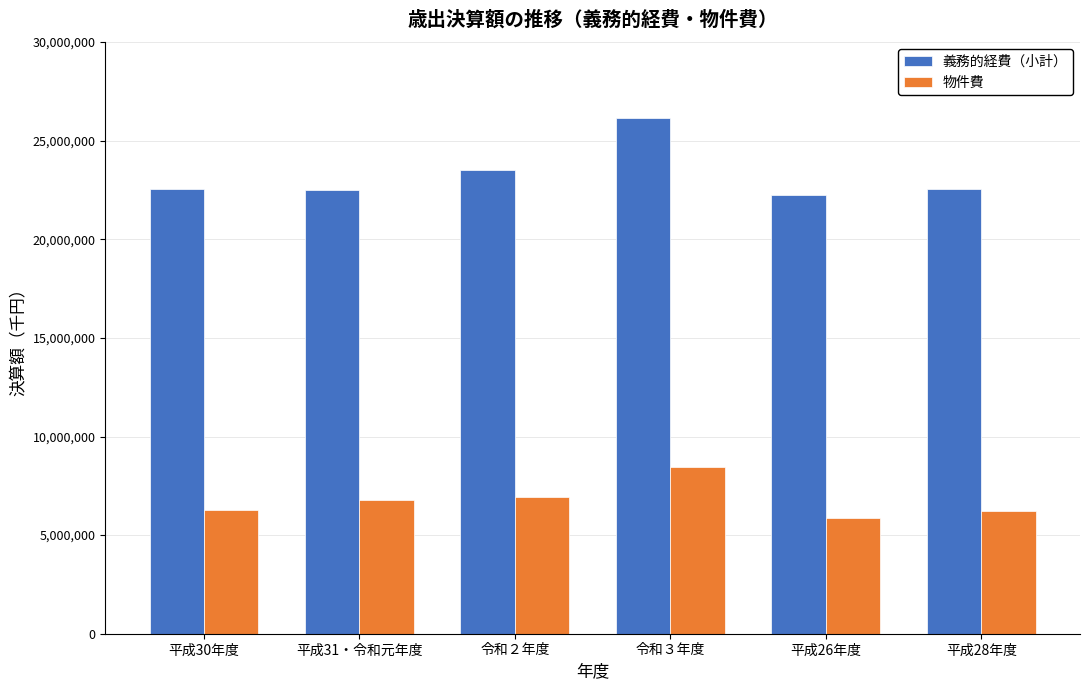

Is the value of 義務的経費（小計） at 平成26年度 greater than the value of 物件費 at 平成26年度?

Yes